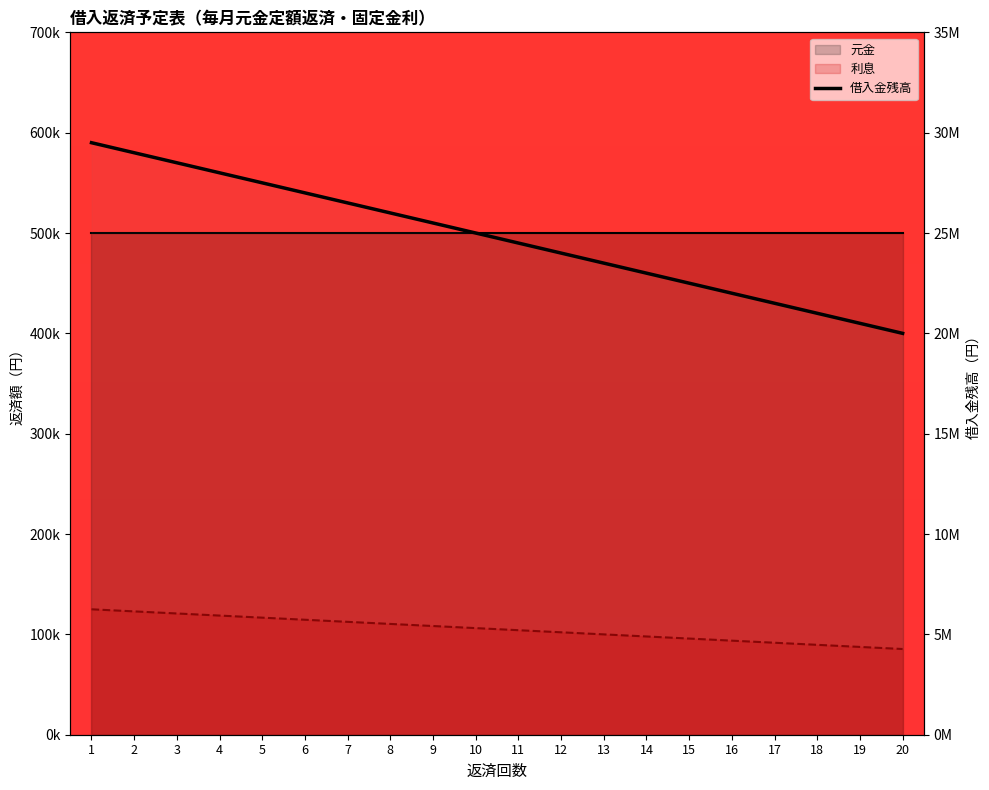

What is the difference between the 利息 values at 15 and 17?

4166.7